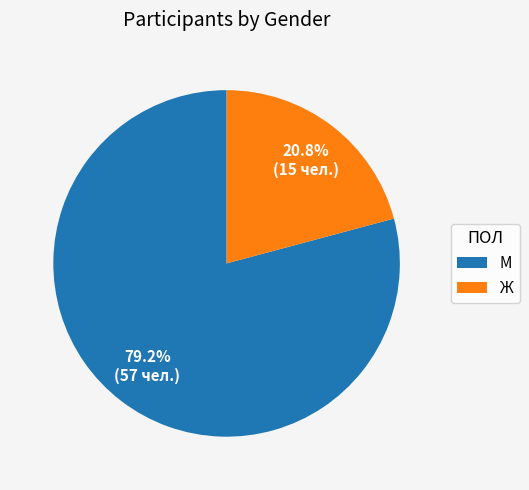

To the nearest percent, what portion does Ж represent?

21%